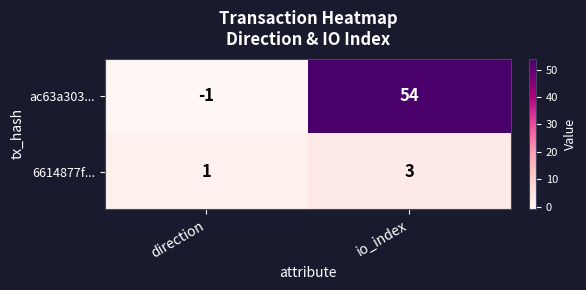

At how many categories does at least one series exceed 29?

1